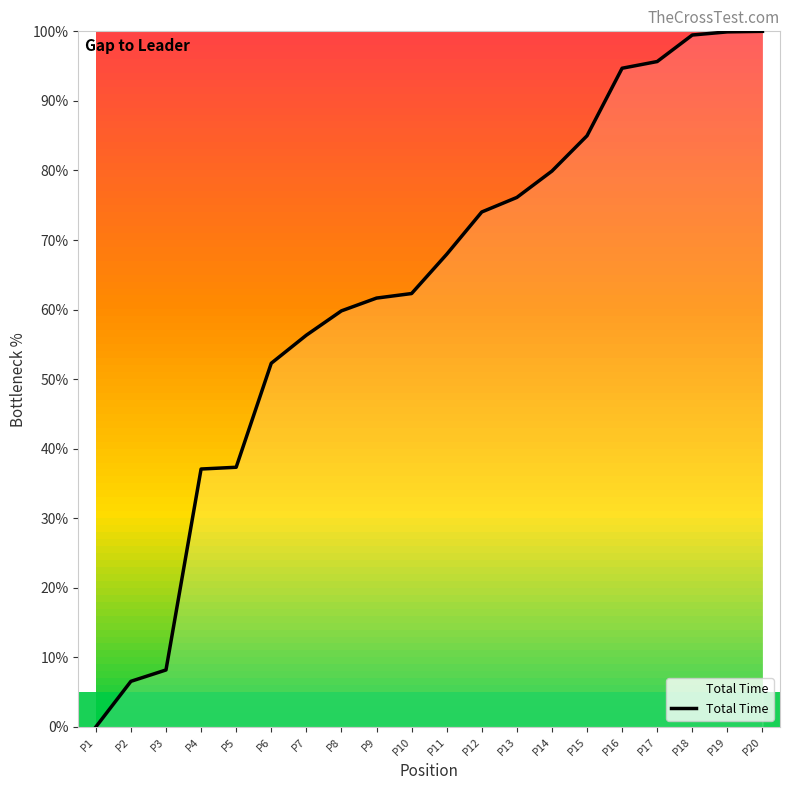

Which label corresponds to the smallest value in the chart?

P1